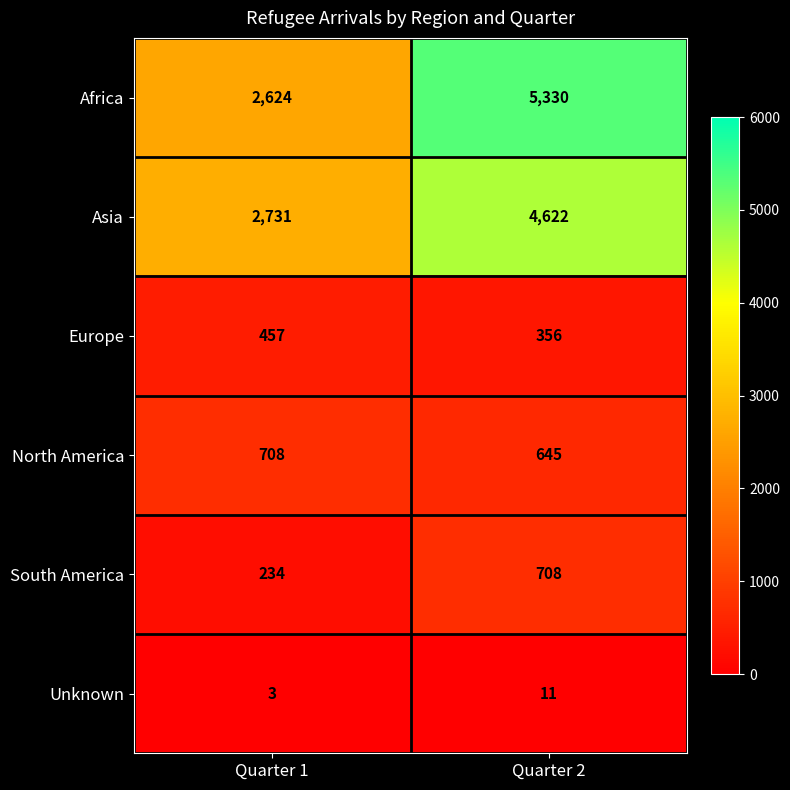

Reading right to left, what are all the values shown in this chart?

Africa: Quarter 2=5330	Quarter 1=2624
Asia: Quarter 2=4622	Quarter 1=2731
Europe: Quarter 2=356	Quarter 1=457
North America: Quarter 2=645	Quarter 1=708
South America: Quarter 2=708	Quarter 1=234
Unknown: Quarter 2=11	Quarter 1=3